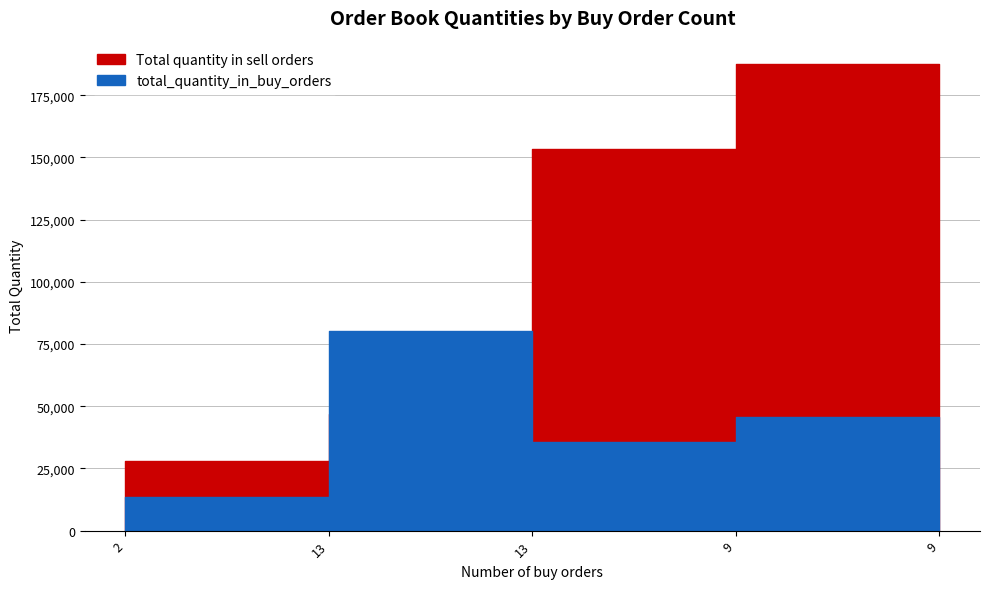

What is the difference between the highest and lowest values at 13?

33376